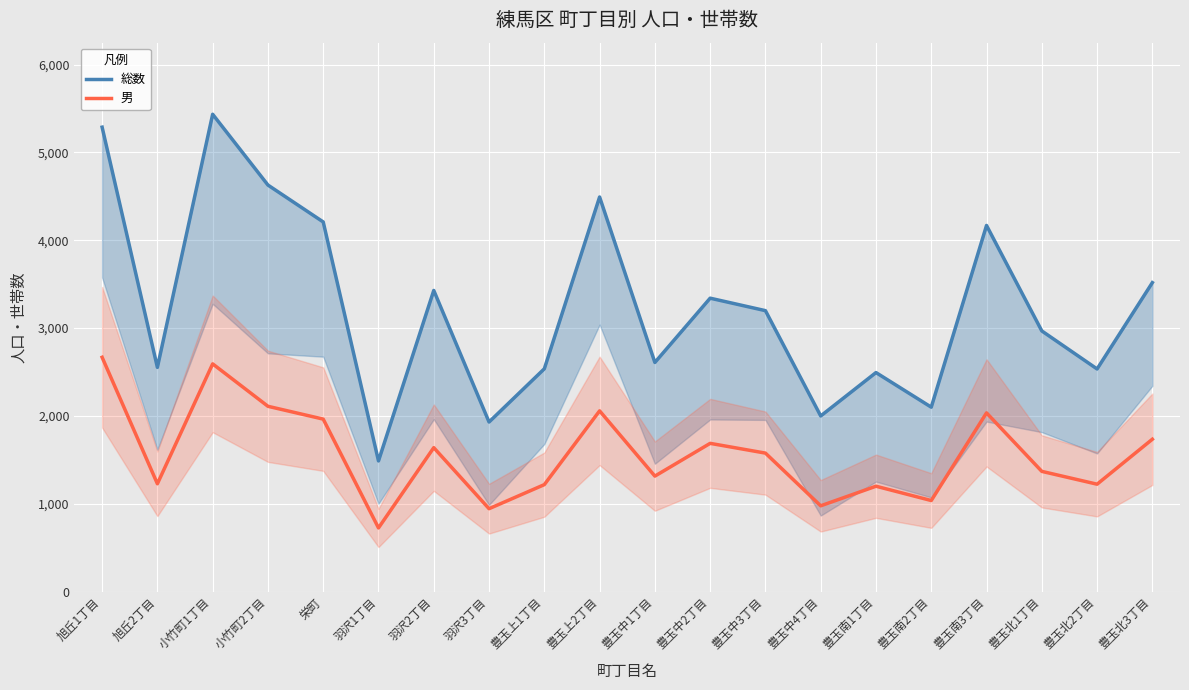

At 豊玉上1丁目, list the series in order from largest to smallest.

総数, 男